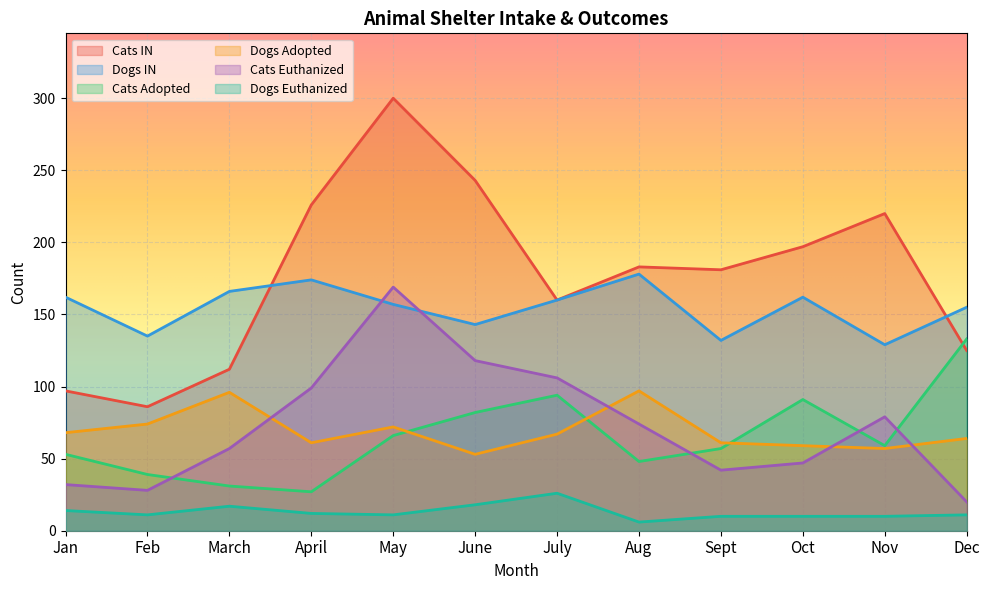

Which has a higher value, April or Feb?

April